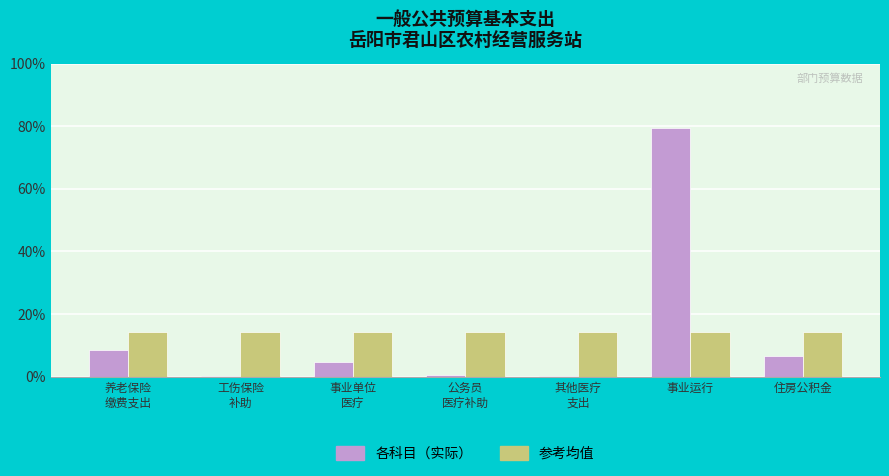

What is the difference between the 各科目（实际） values at 住房公积金 and 事业运行?

72.9